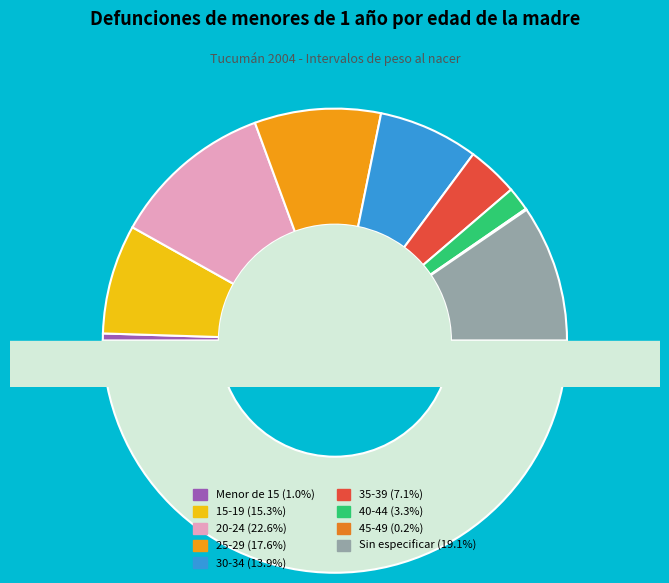

To the nearest percent, what percentage of the pie is 35-39?

7%